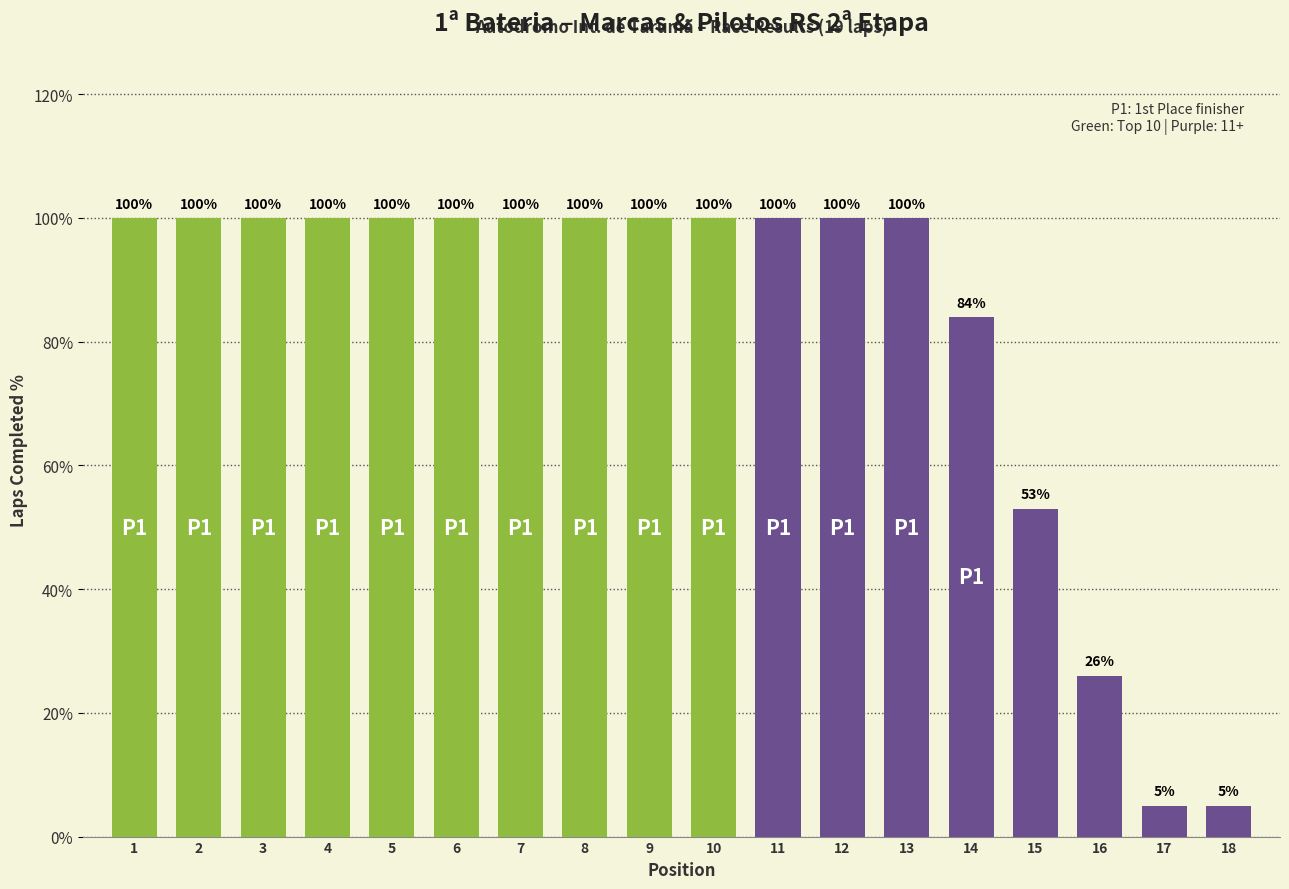

What is the sum of all values?

1473